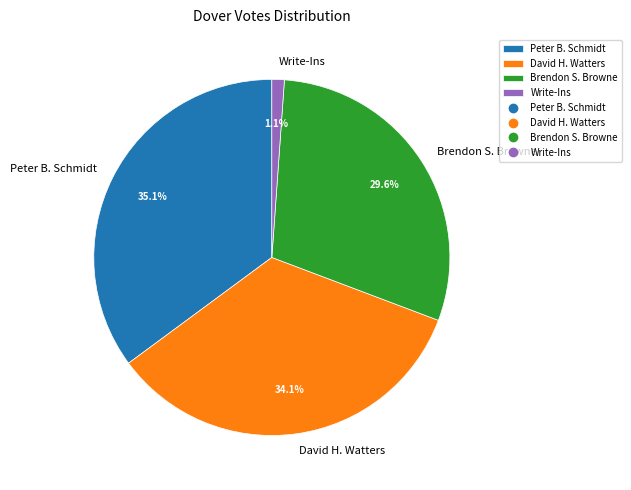

How many segments does this pie chart have?

4